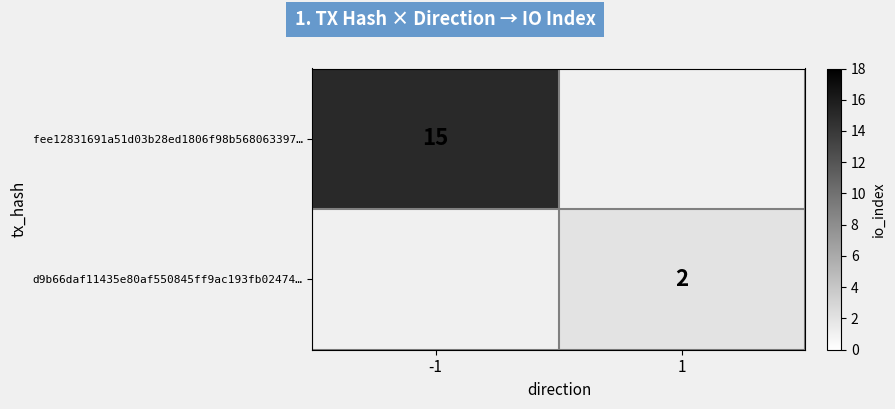

At how many categories does at least one series exceed 9?

1